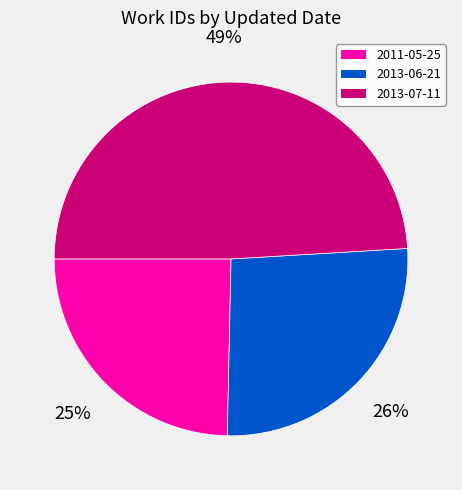

Approximately how many times larger is the value at 2013-07-11 compared to 2011-05-25?

2.0